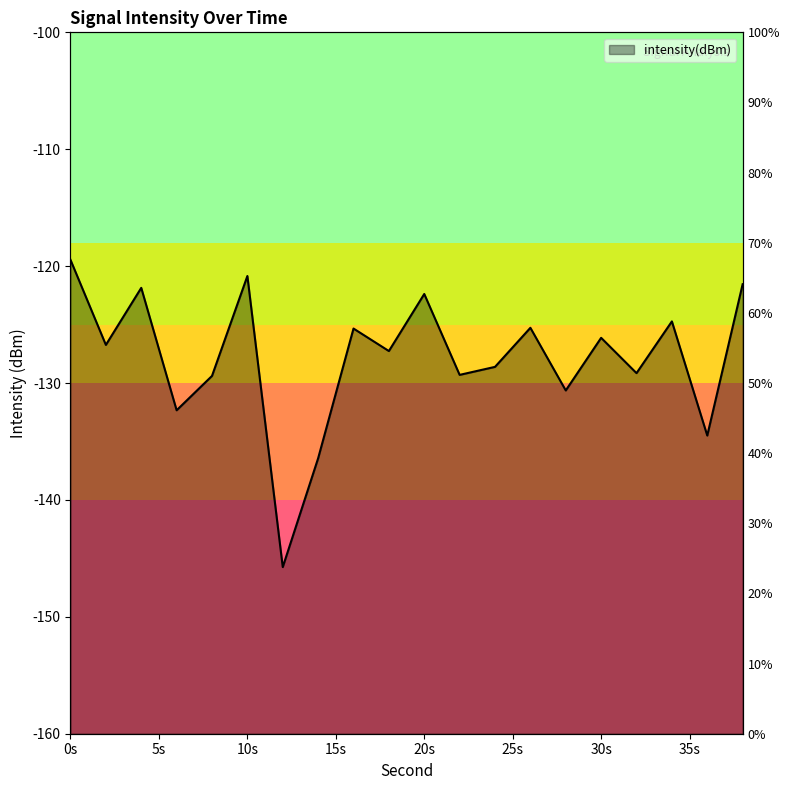

Rank the categories by value from highest to lowest.

0, 10, 38, 4, 20, 34, 26, 16, 30, 2, 18, 24, 32, 22, 8, 28, 6, 36, 14, 12